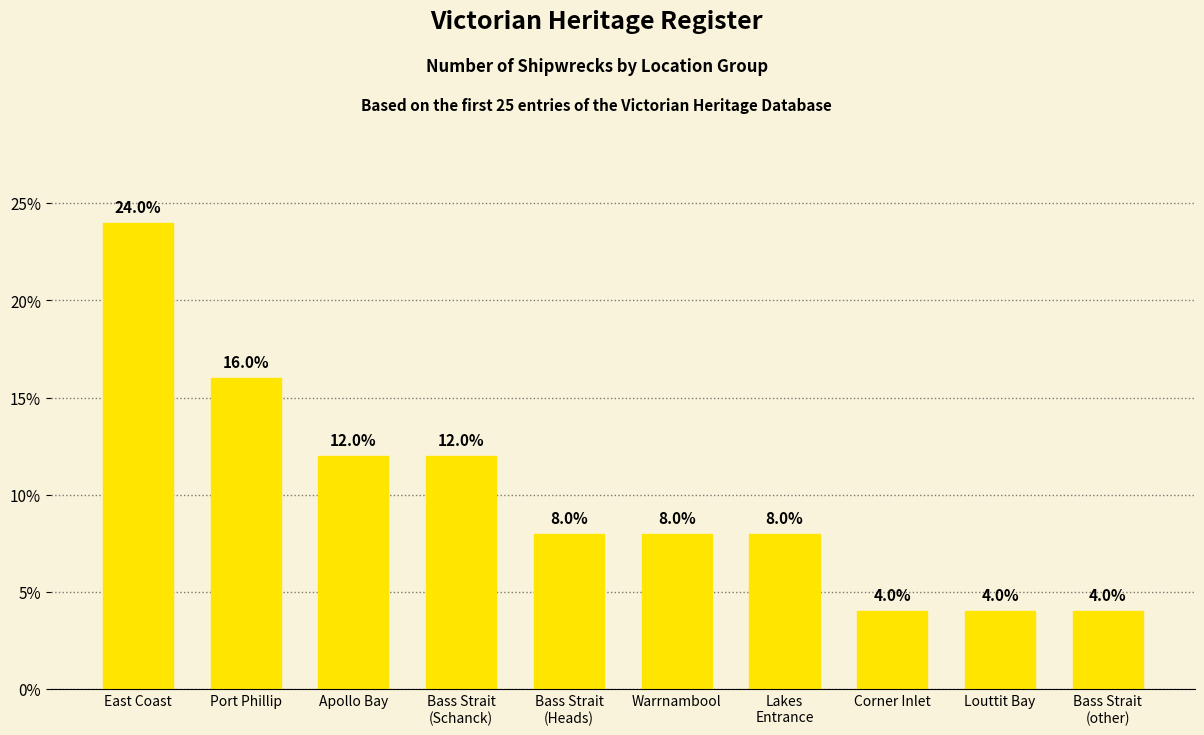

What is the average value?

10